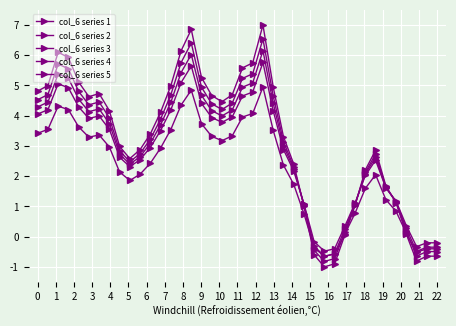

At which category does col_6 series 3 reach its first local peak?

2